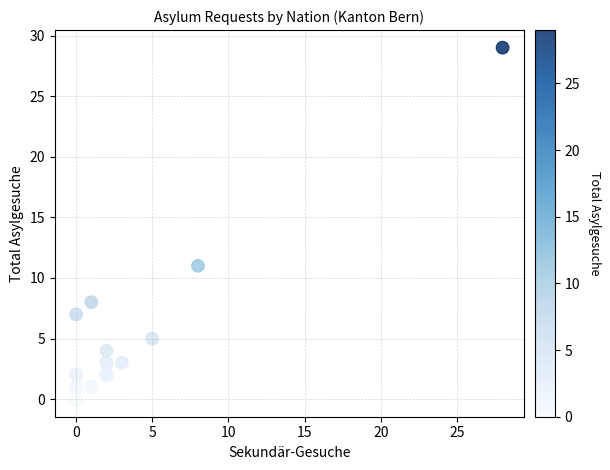

What Y value in the scatter plot is closest to 14?

11